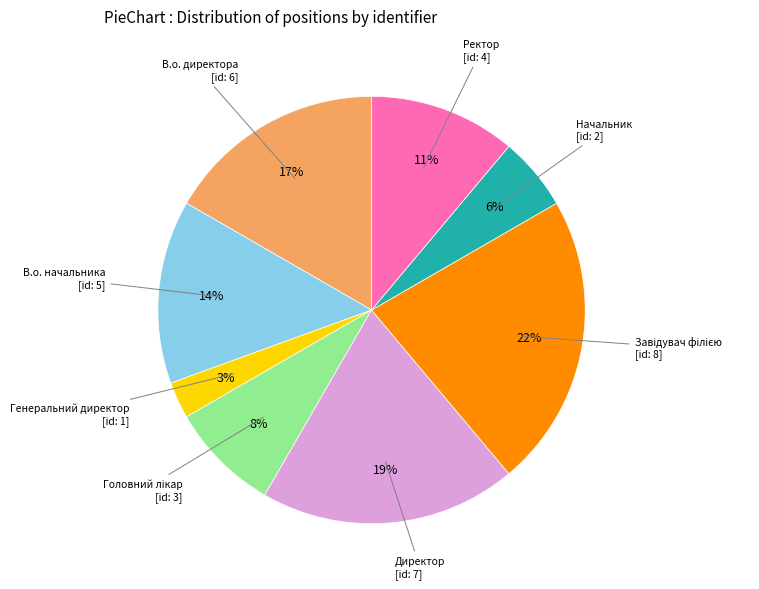

How many slices are in this pie chart?

8